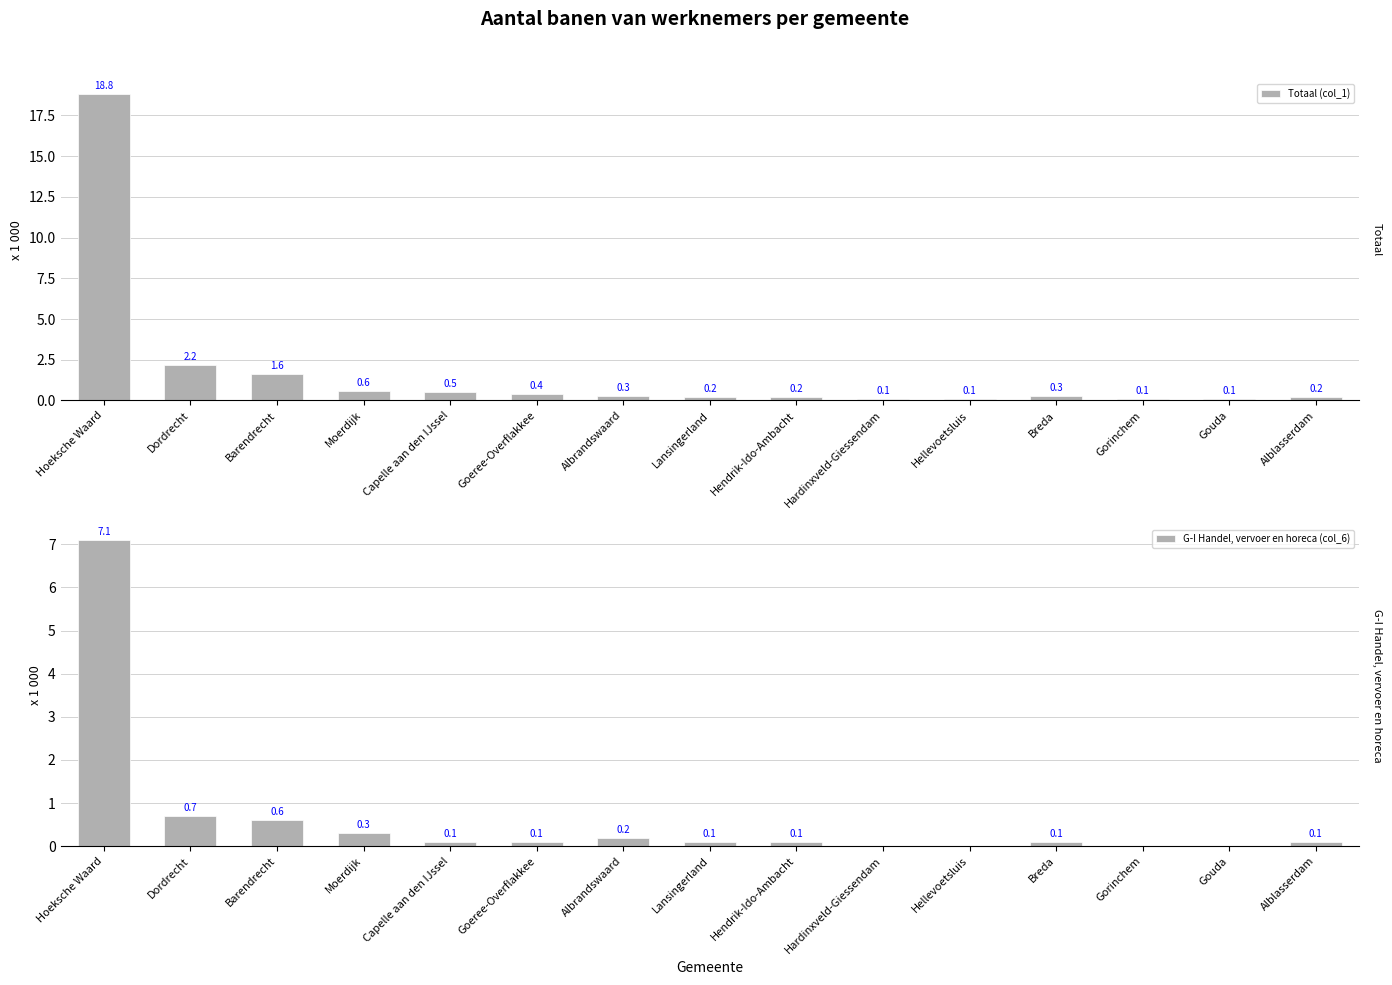

Read the Totaal (col_1) value at Alblasserdam.

0.2